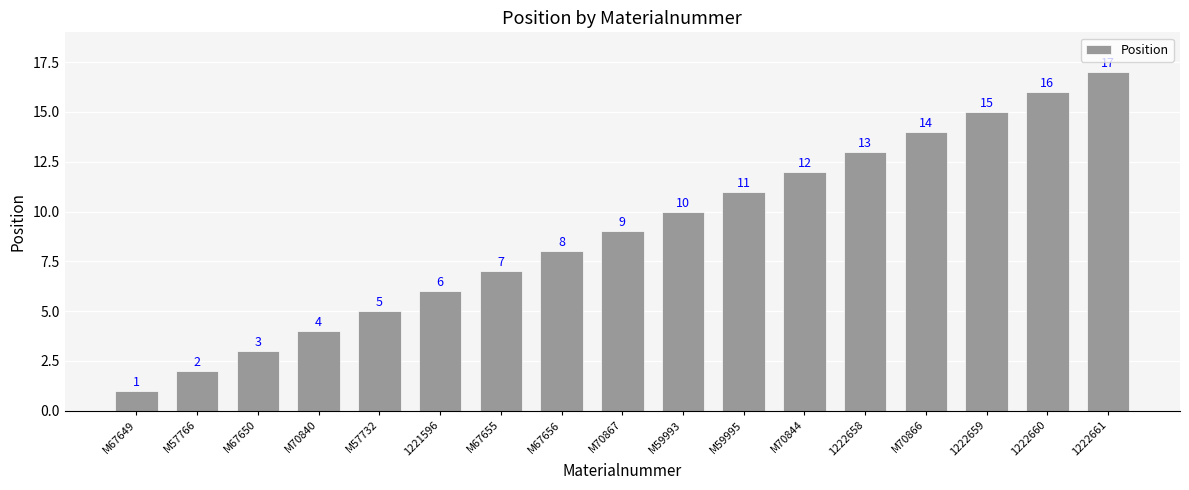

What is the label of the 11th bar from the left?

M59995